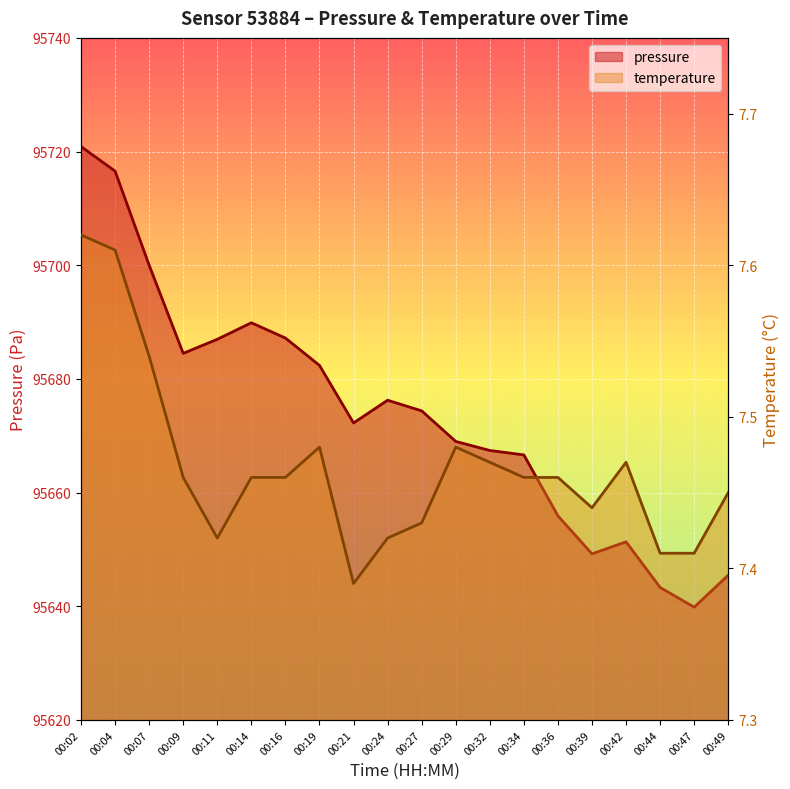

What is the smallest value displayed?

7.4